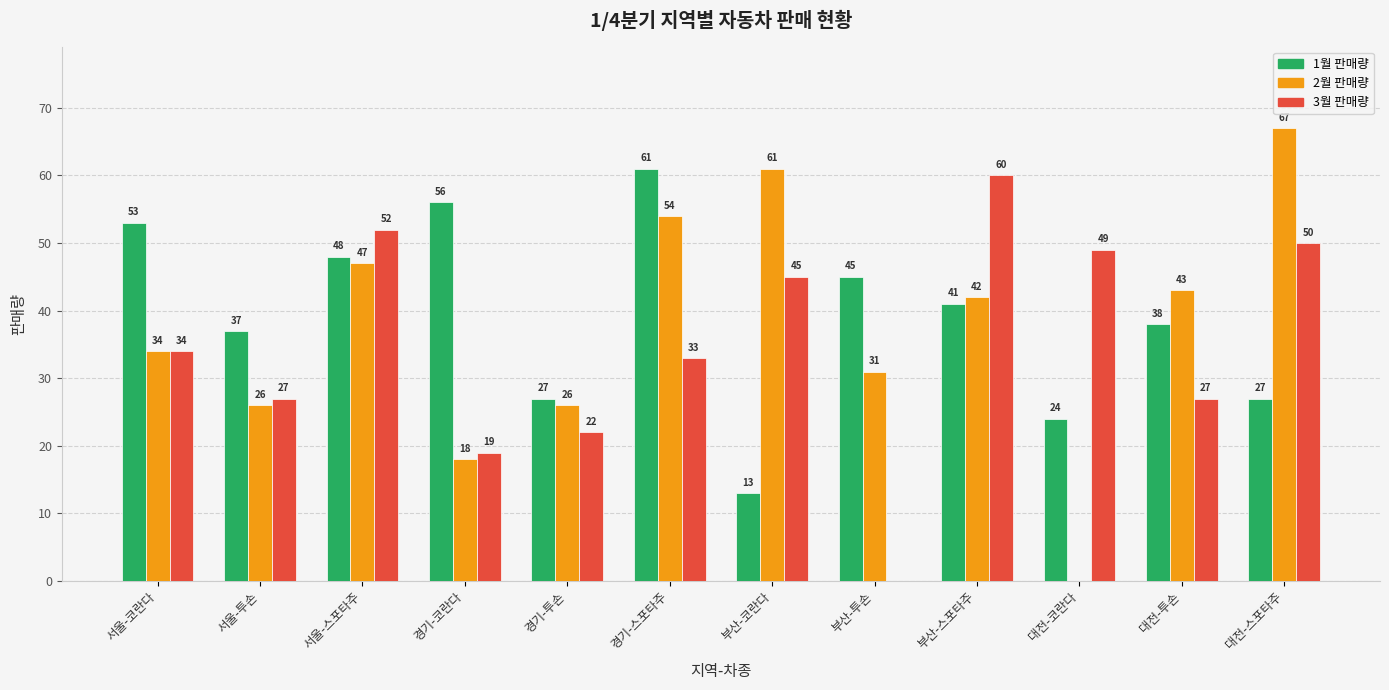

At which label does 1월 판매량 first exceed 41?

서울-코란다